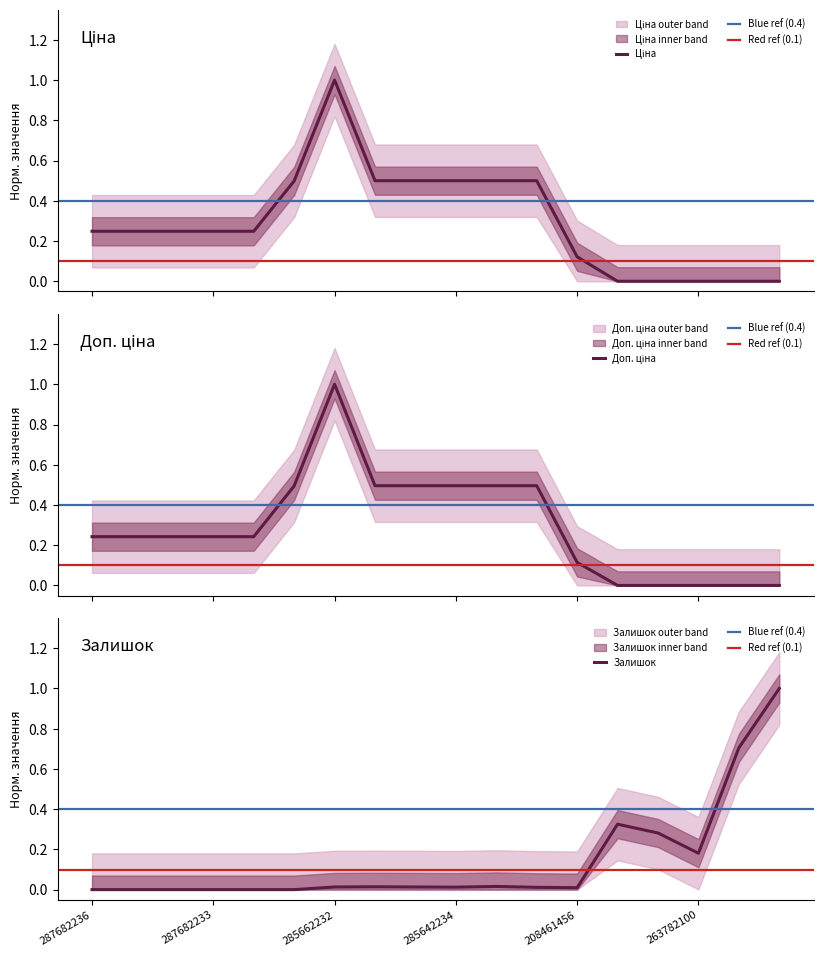

Is the value of Залишок at 263782062 greater than the value of Доп. ціна at 287682236?

Yes